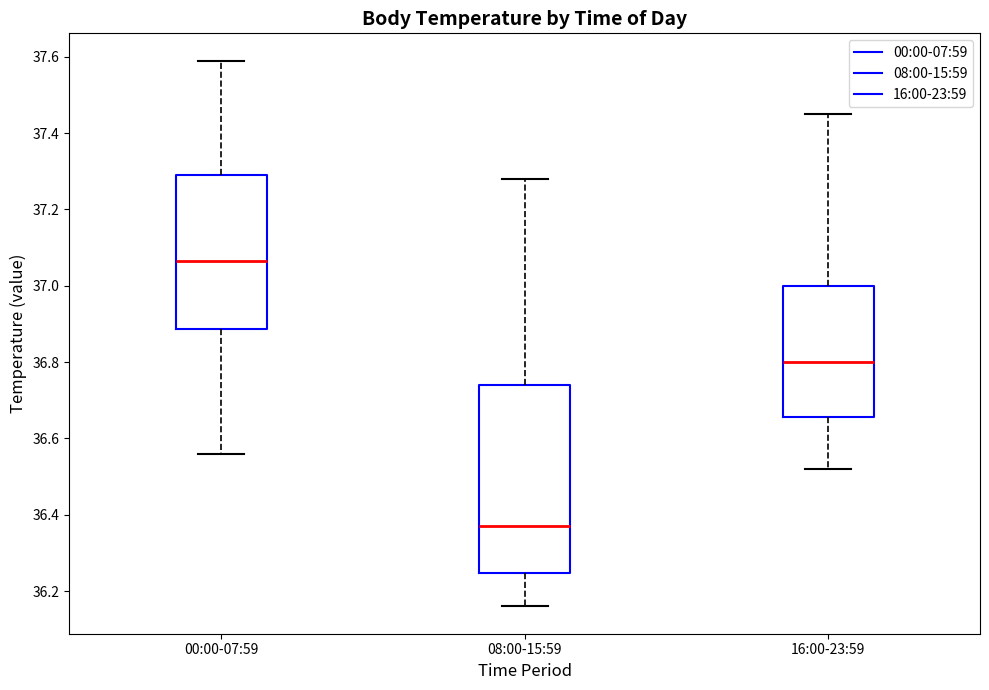

Which box has the highest median line?

00:00-07:59